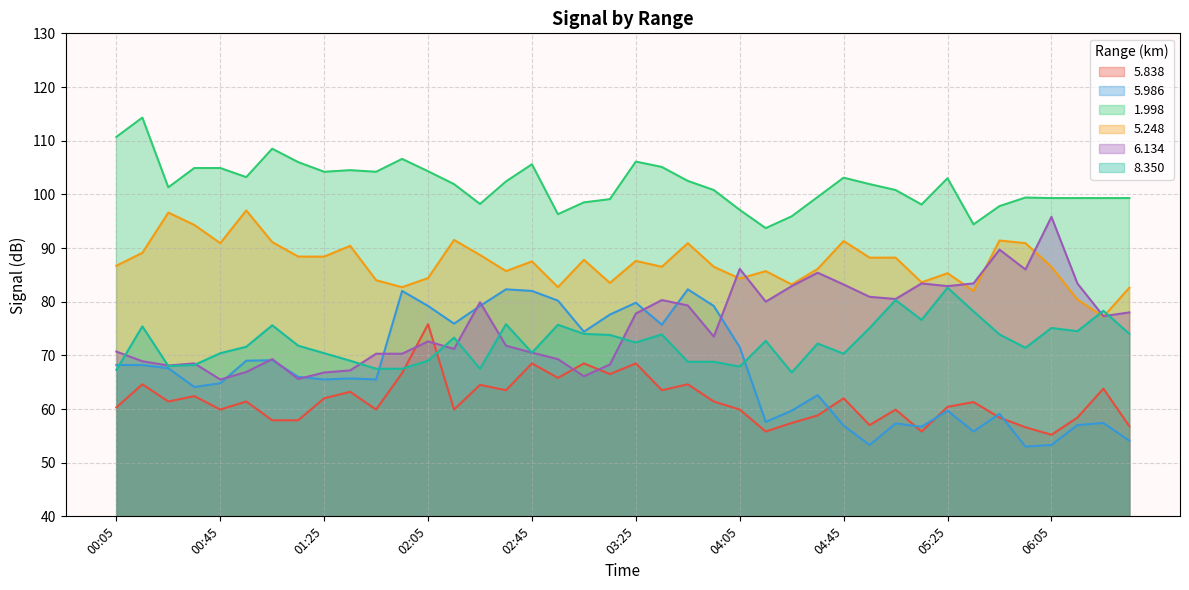

True or false: 6.134 has more than 2 points higher than both neighbors.

True